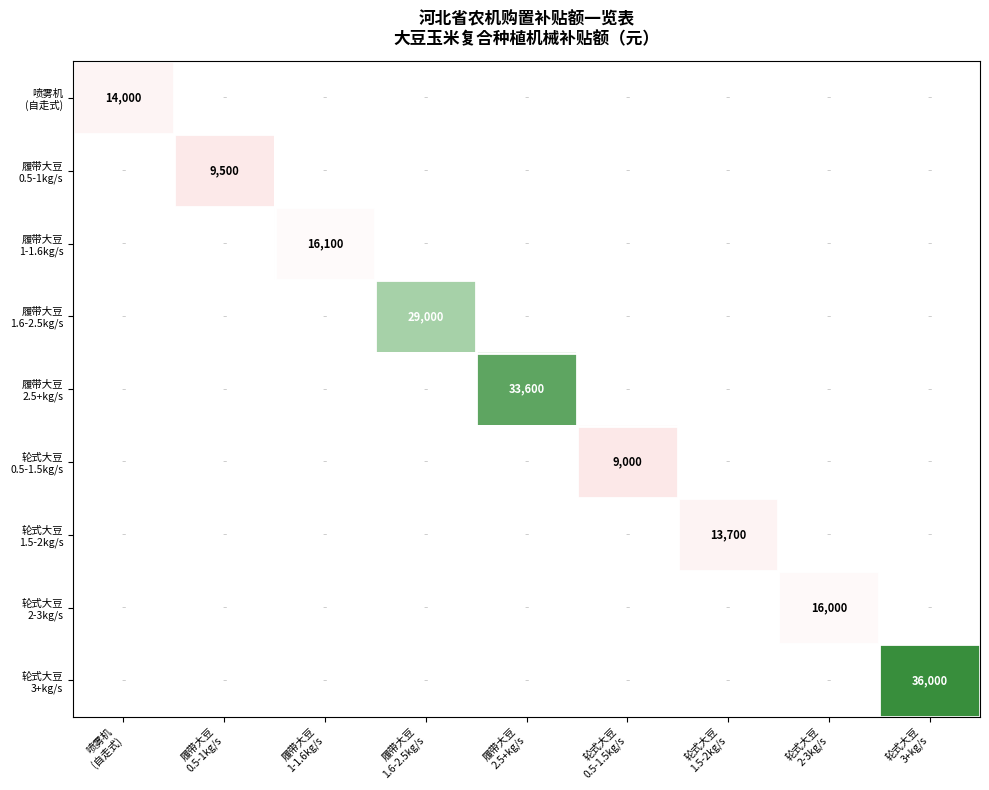

Is the value of 轮式大豆 1.5-2kg/s at 履带大豆 2.5+kg/s greater than the value of 履带大豆 1.6-2.5kg/s at 轮式大豆 0.5-1.5kg/s?

No